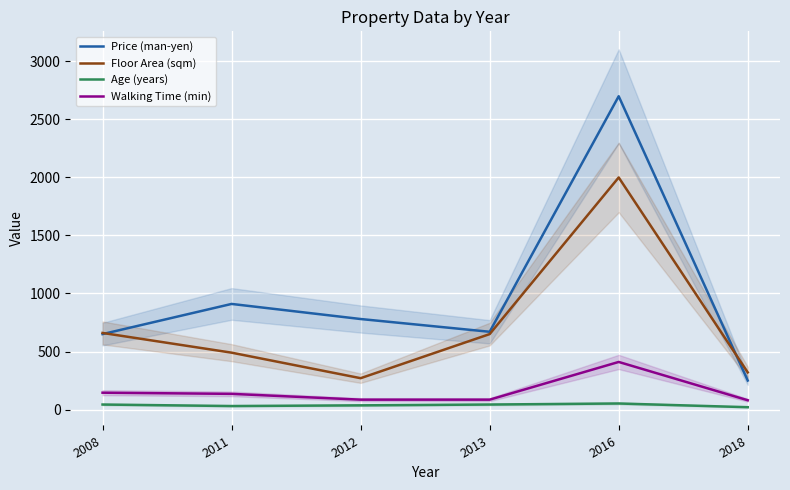

Reading left to right, extract all data points from this chart.

Price (man-yen): 2008=650	2011=910	2012=780	2013=670	2016=2700	2018=250
Floor Area (sqm): 2008=660	2011=490	2012=270	2013=650	2016=2000	2018=320
Age (years): 2008=43	2011=30	2012=36	2013=43	2016=52	2018=20
Walking Time (min): 2008=145	2011=135	2012=85	2013=85	2016=410	2018=80